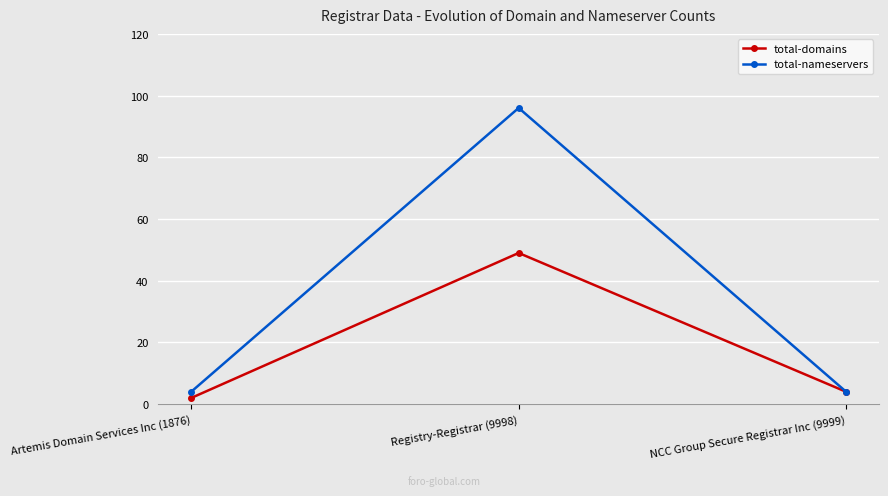

At how many categories does at least one series exceed 19?

1